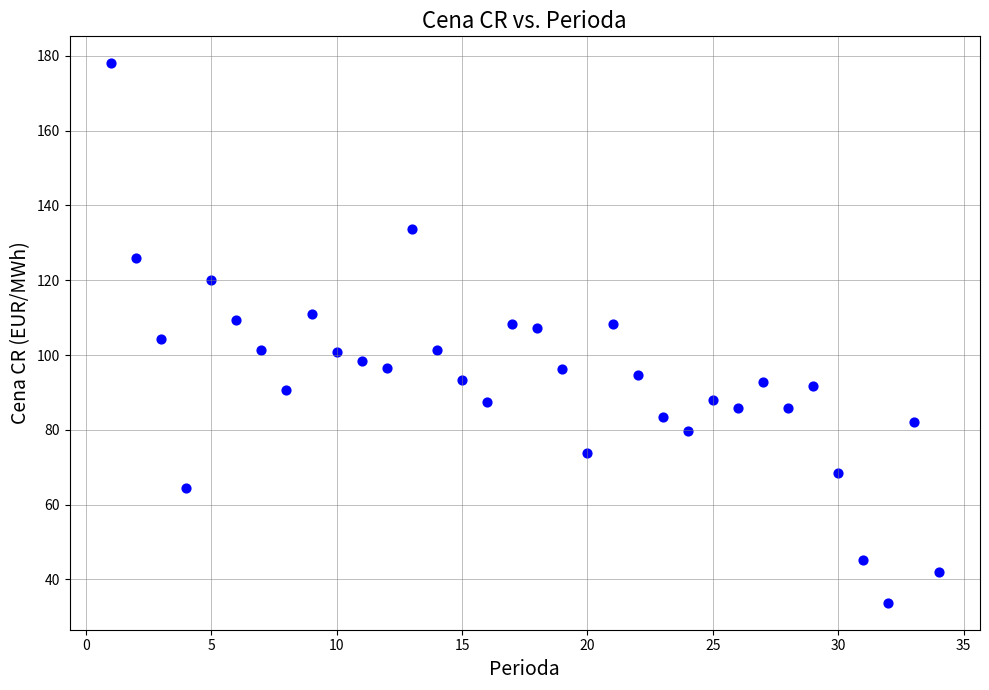

What is the range of Y values (max minus min)?

144.2